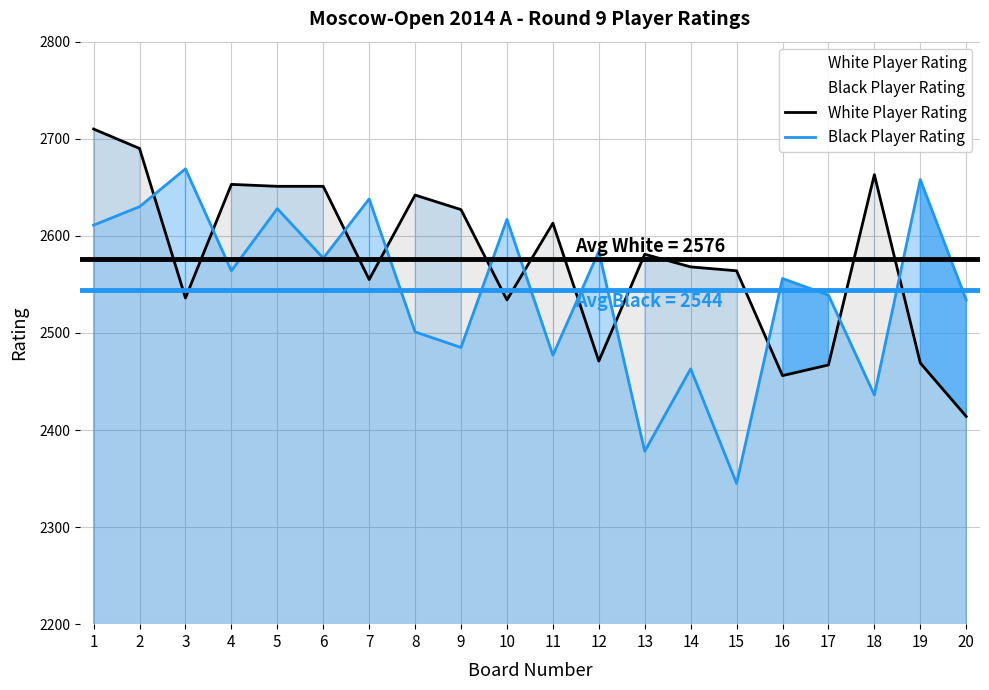

What is the value of the Black Player Rating point at the 17th from the left?

2539